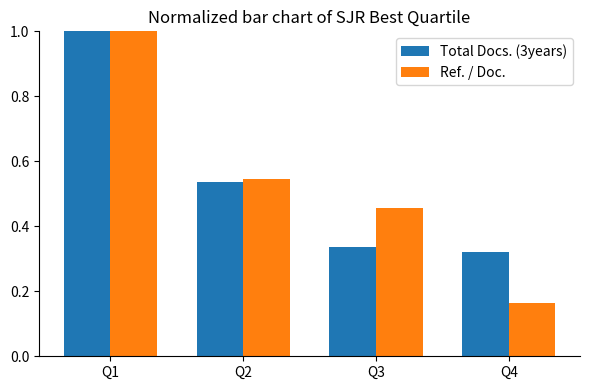

How many data points does each series have?

4